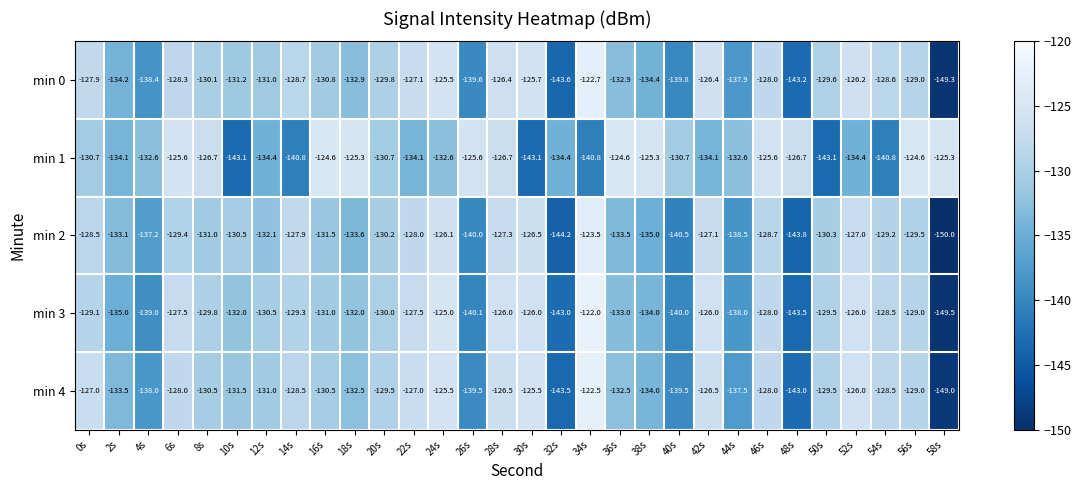

What is the sum of all min 0 values?

-3959.2